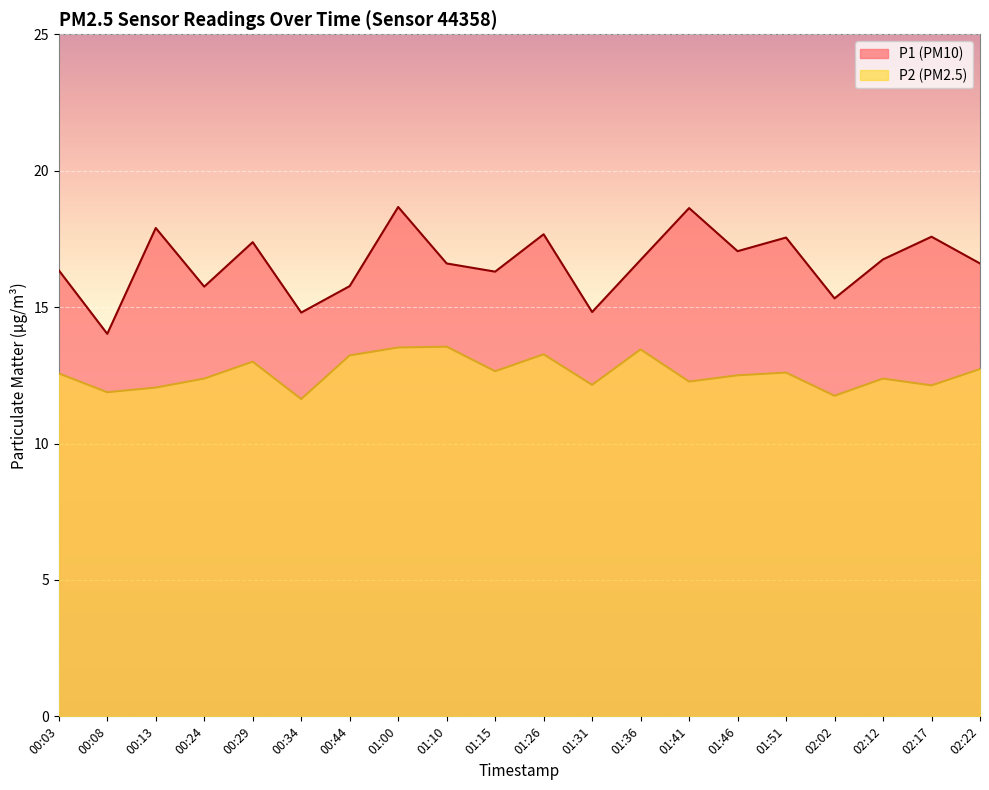

Between 01:51 and 01:10, which is larger?

01:51